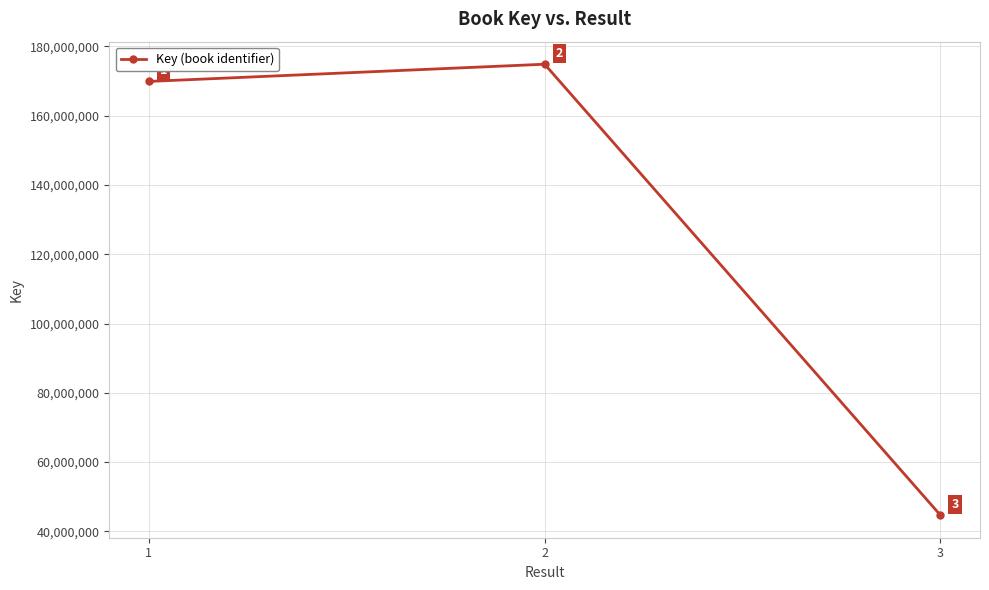

What is the value of the 1st point from the left?

169898808